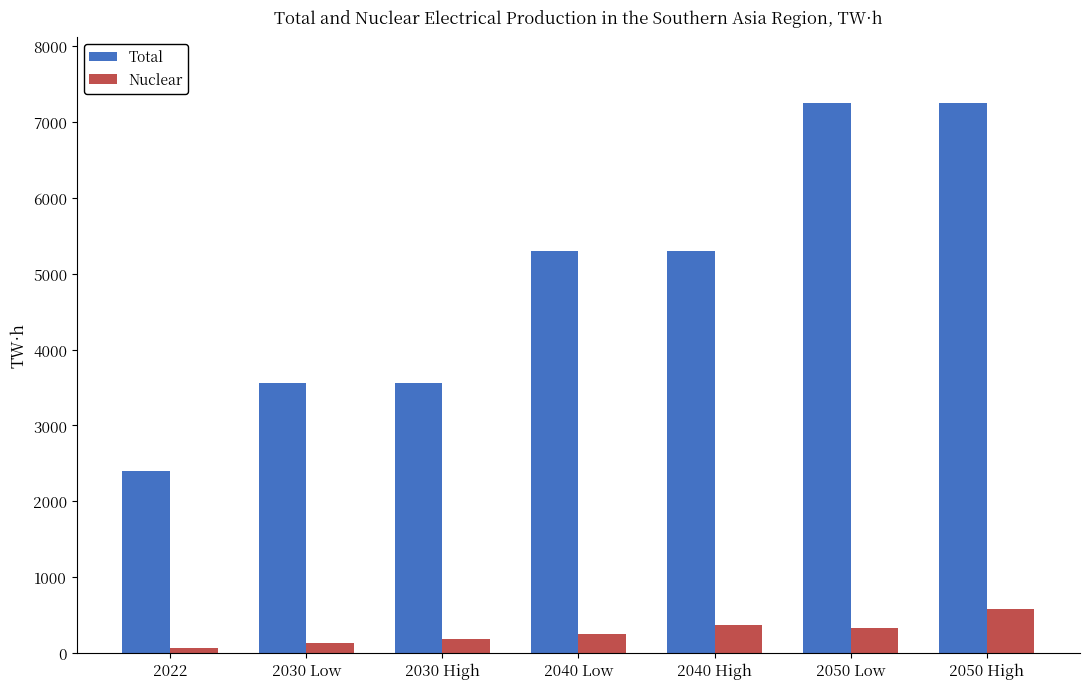

What is the difference between the highest and lowest values at 2022?

2327